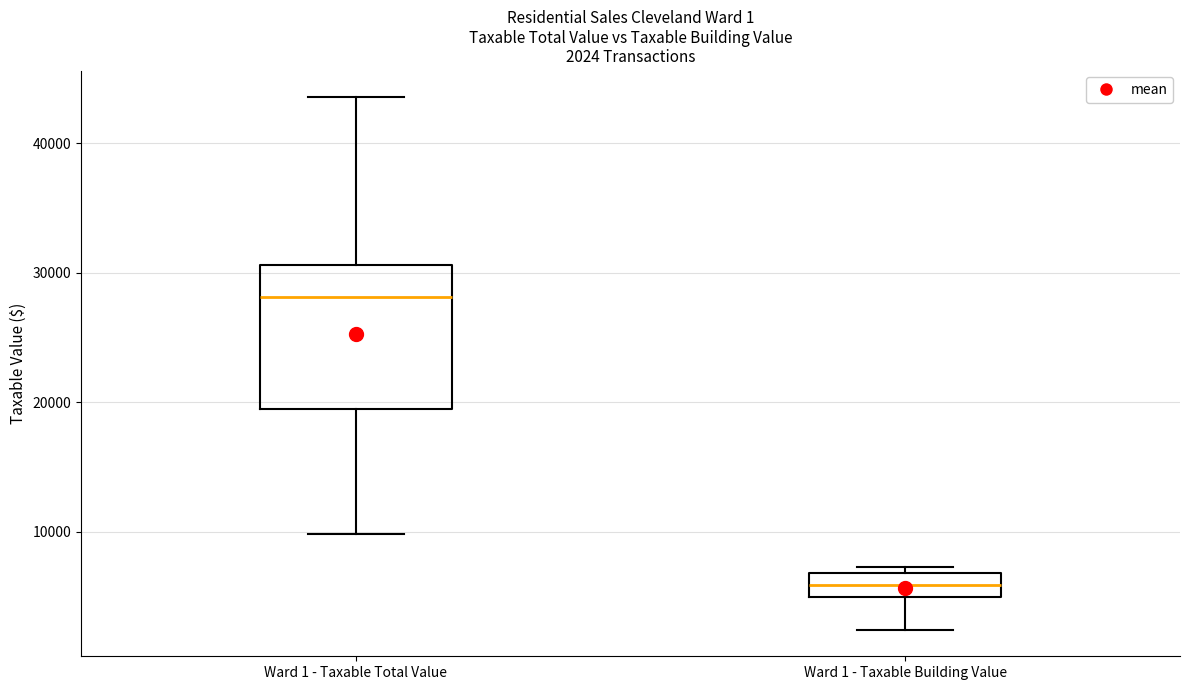

Which box has the highest median line?

Ward 1 - Taxable Total Value